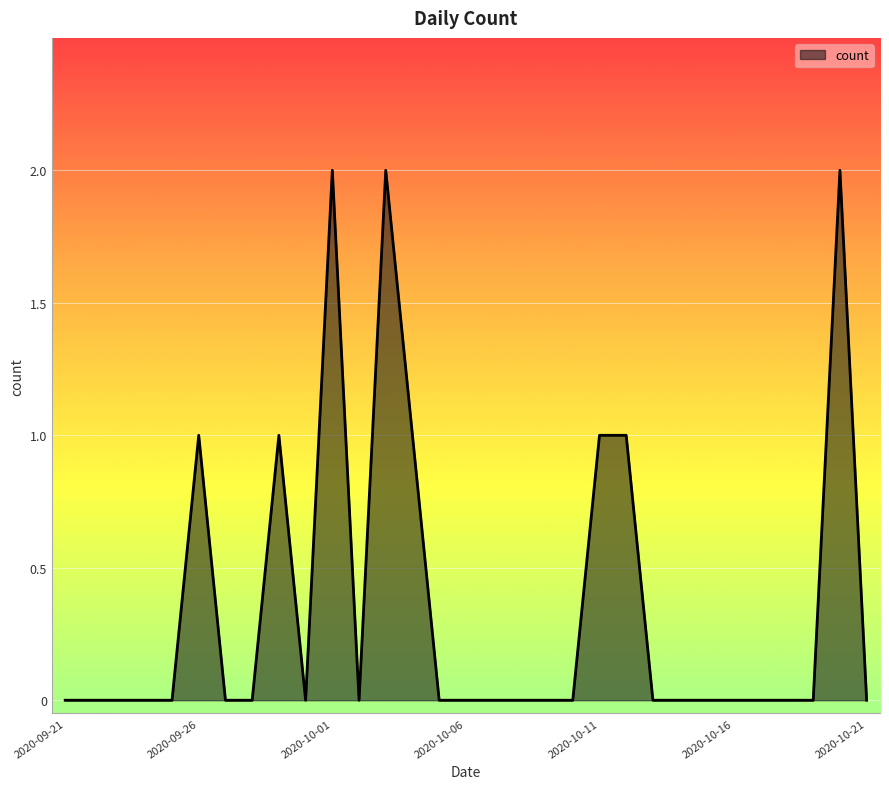

At which category does the chart reach its minimum across all series?

2020-09-21